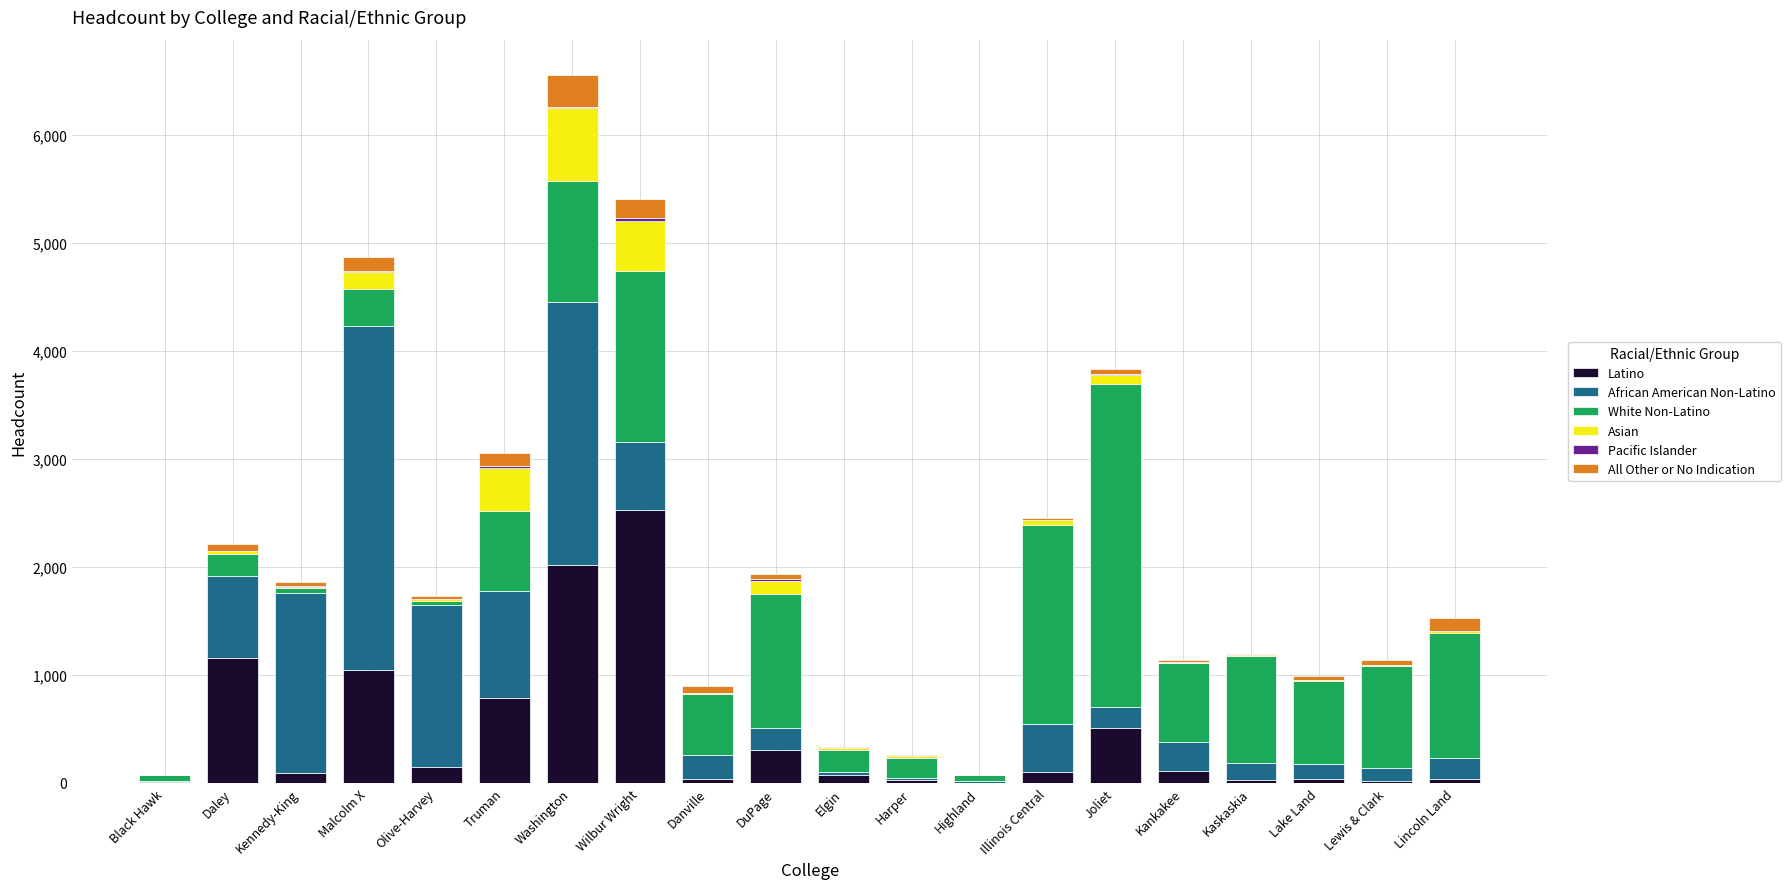

Which category has the highest value in the Latino series?

Wilbur Wright